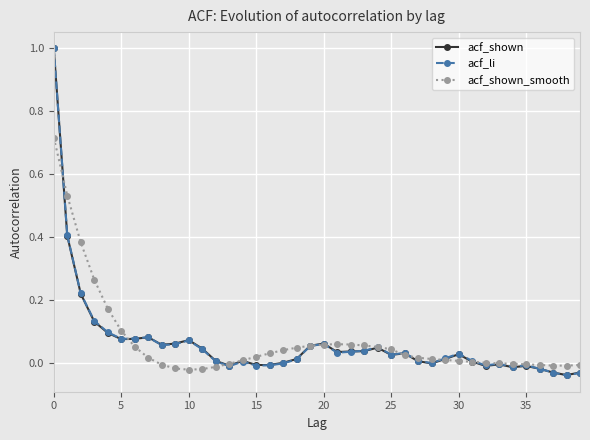

True or false: acf_li has more than 1 points higher than both neighbors.

True